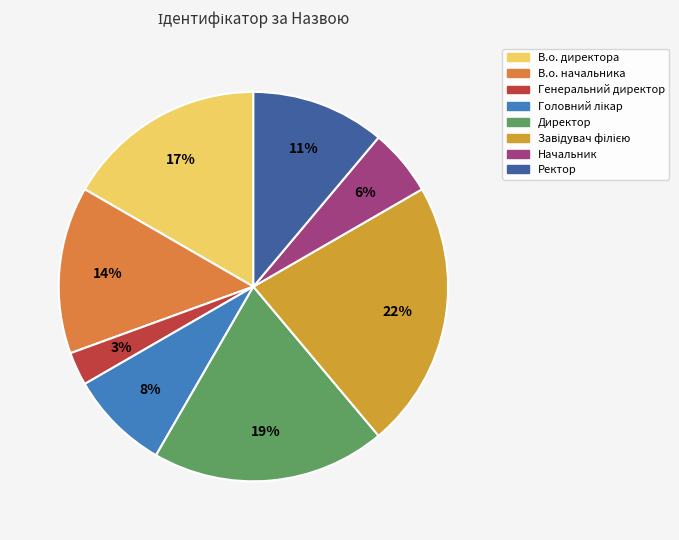

Count the number of slices in the pie.

8